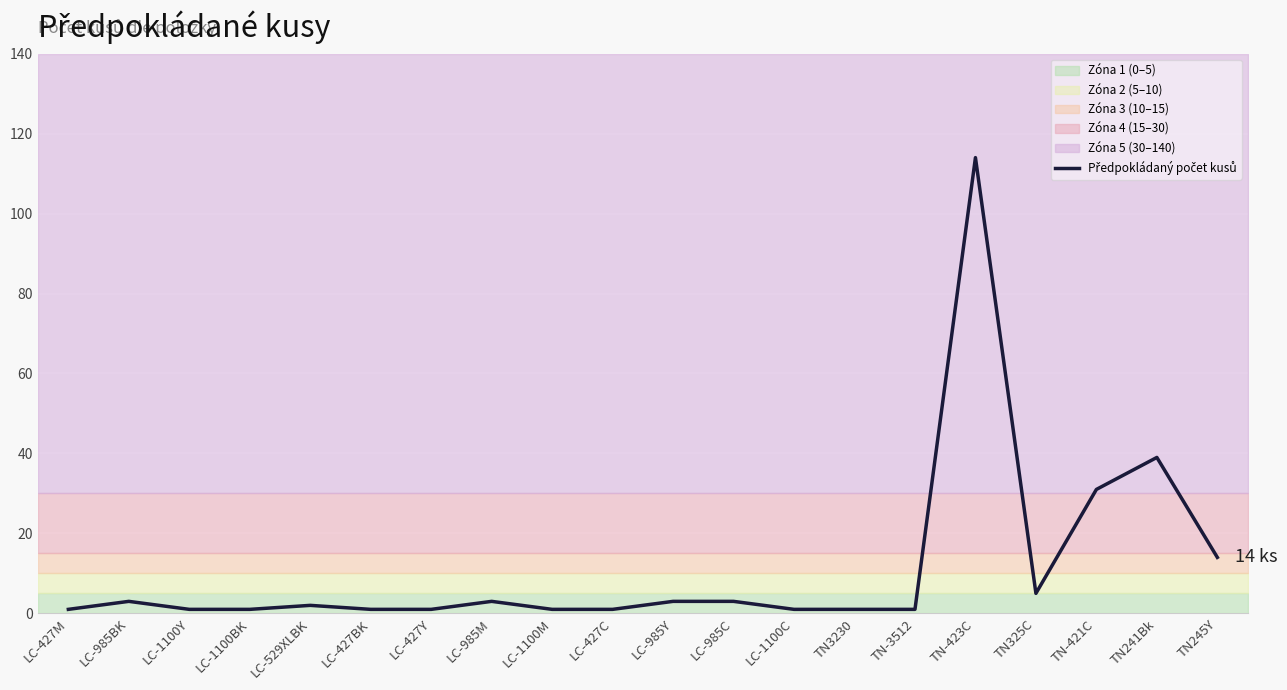

Rank the categories by value from highest to lowest.

TN-423C, TN241Bk, TN-421C, TN245Y, TN325C, LC-985BK, LC-985M, LC-985Y, LC-985C, LC-529XLBK, LC-427M, LC-1100Y, LC-1100BK, LC-427BK, LC-427Y, LC-1100M, LC-427C, LC-1100C, TN3230, TN-3512